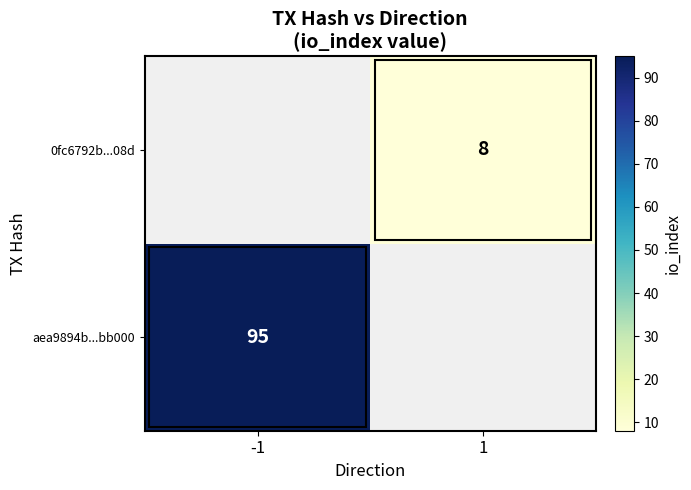

The 0fc6792b...08d series shows 8 at 1. True or false?

True